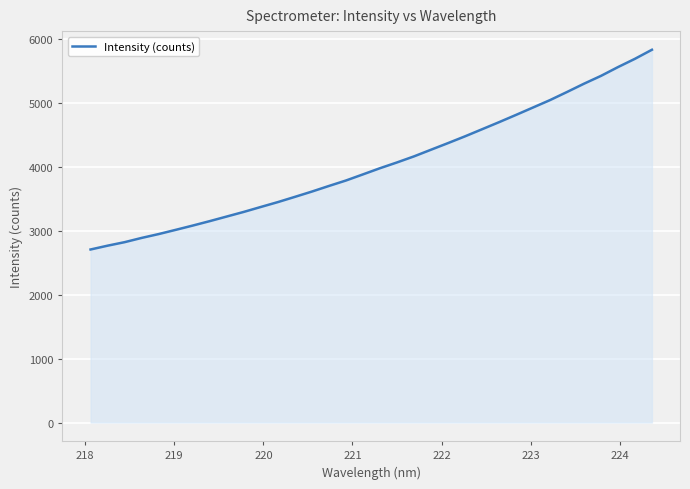

What is the greatest value displayed?

5826.6